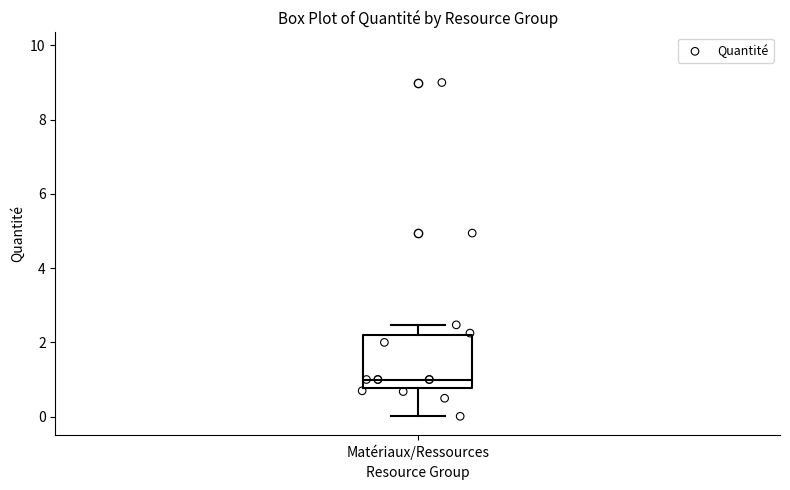

Transcribe this box plot: give where the median line is, the range the box spans, and where the two whiskers end, as read against the y-axis. The values are not printed on the chart, so give them approximately, as read against the axis.

median 1.0, box 0.8 to 2.2, whiskers 0.0 to 2.4